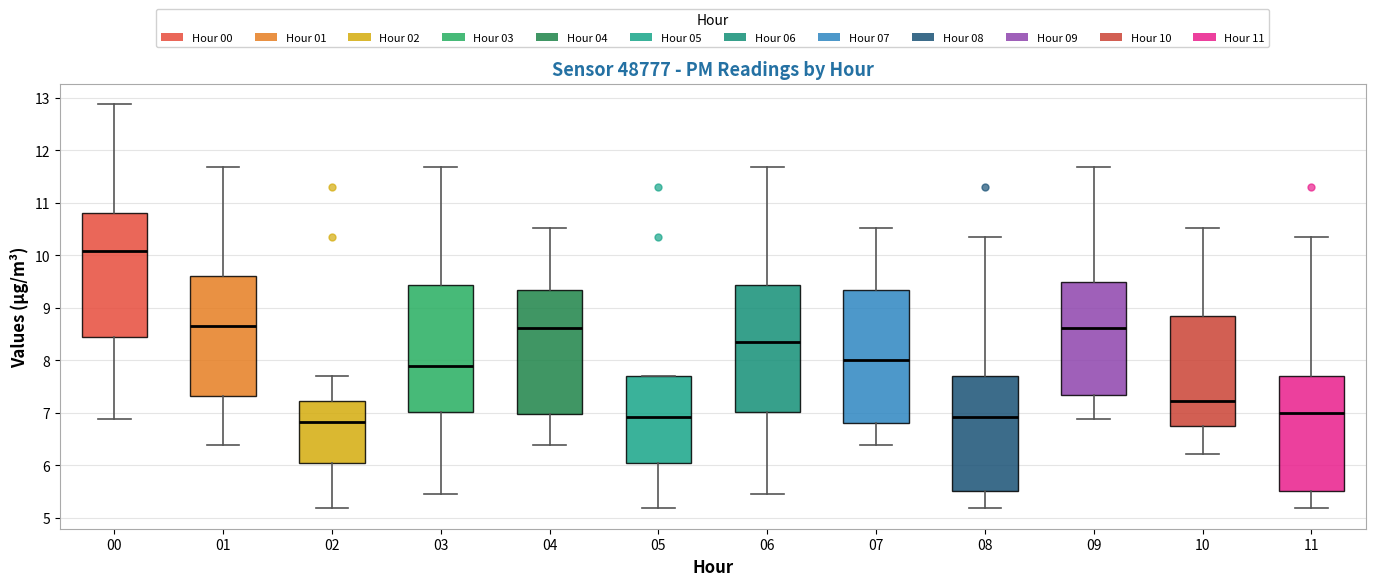

Which box is the tallest, from its lower edge to its upper edge?

07